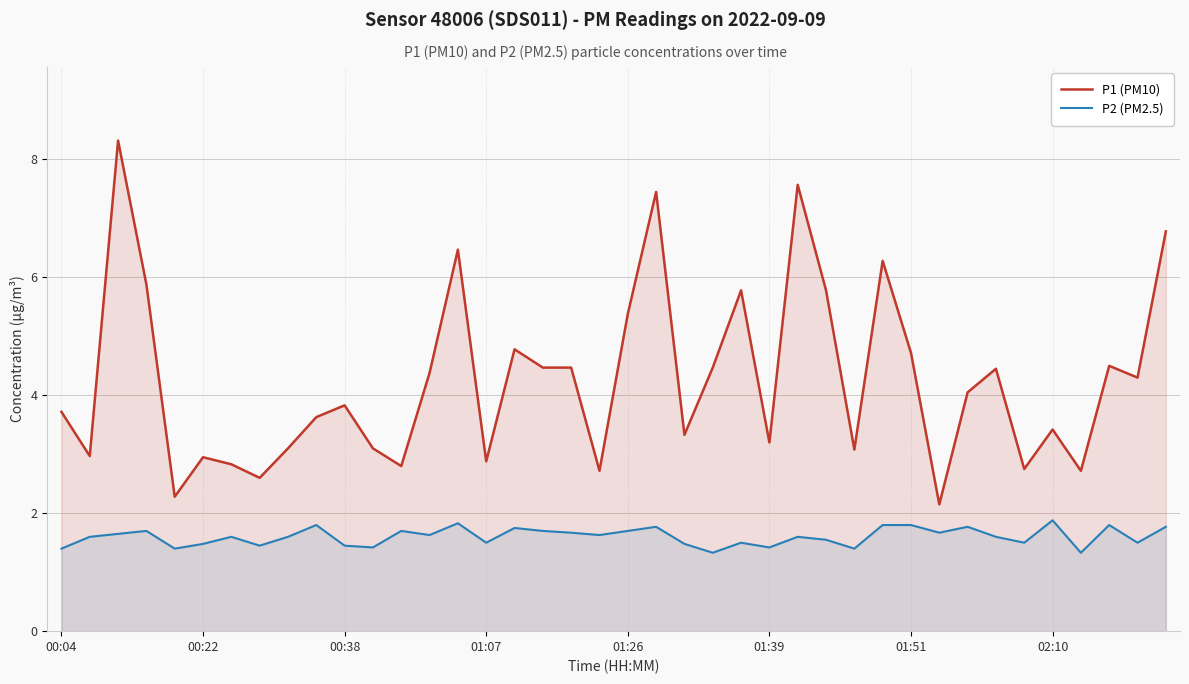

Reading right to left, extract all data points from this chart.

P1 (PM10): 6.8	4.3	4.5	2.7	3.4	2.8	4.5	4.0	2.1	4.7	6.3	3.1	5.8	7.6	3.2	5.8	4.5	3.3	7.5	5.4	2.7	4.5	4.5	4.8	2.9	6.5	4.4	2.8	3.1	3.8	3.6	3.1	2.6	2.8	3.0	2.3	5.9	8.3	3.0	3.7
P2 (PM2.5): 1.8	1.5	1.8	1.3	1.9	1.5	1.6	1.8	1.7	1.8	1.8	1.4	1.6	1.6	1.4	1.5	1.3	1.5	1.8	1.7	1.6	1.7	1.7	1.8	1.5	1.8	1.6	1.7	1.4	1.4	1.8	1.6	1.4	1.6	1.5	1.4	1.7	1.6	1.6	1.4